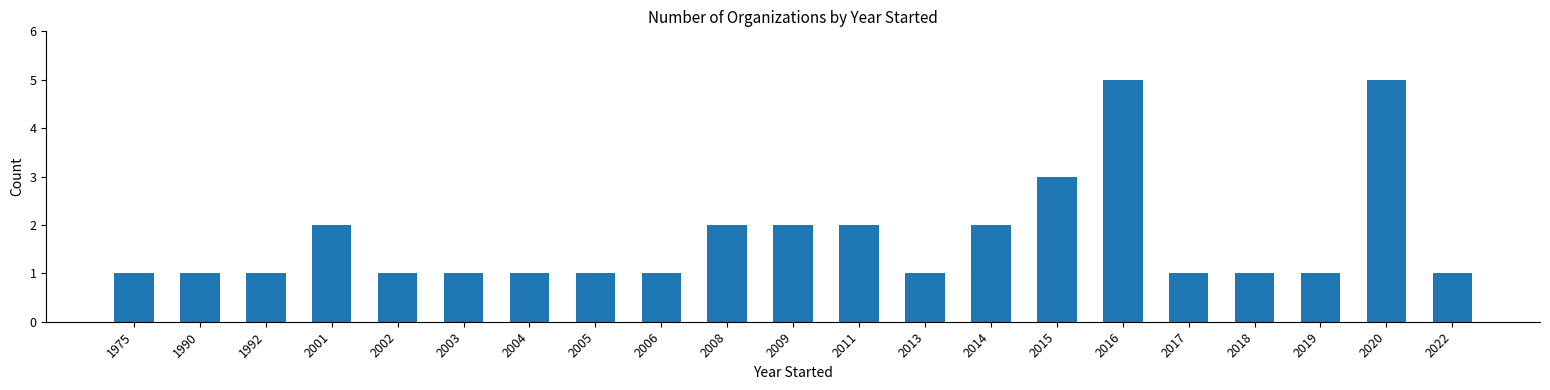

What is the sum of all values?

36